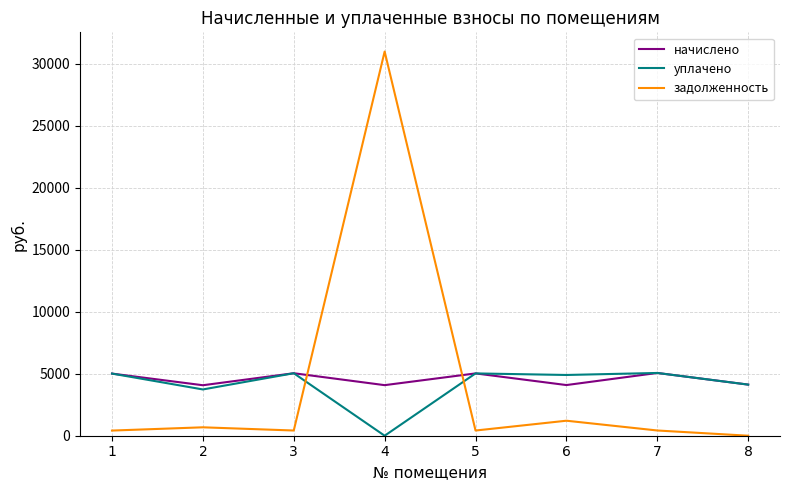

How many lines are shown in the chart?

3